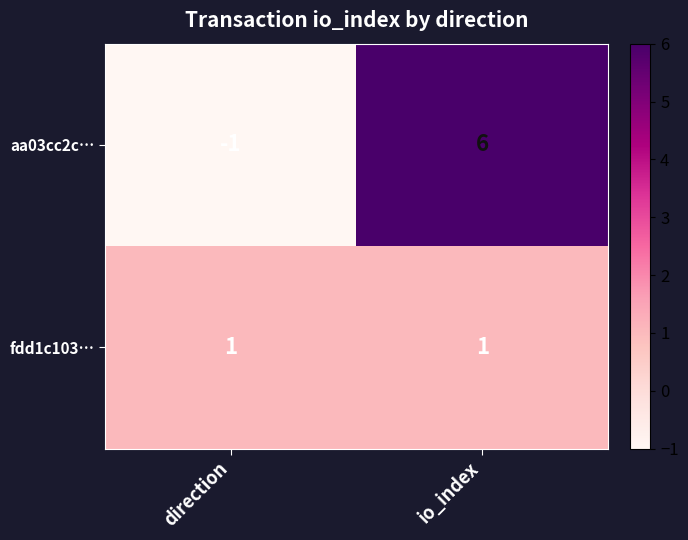

Which category has the lowest value in the aa03cc2c… series?

direction